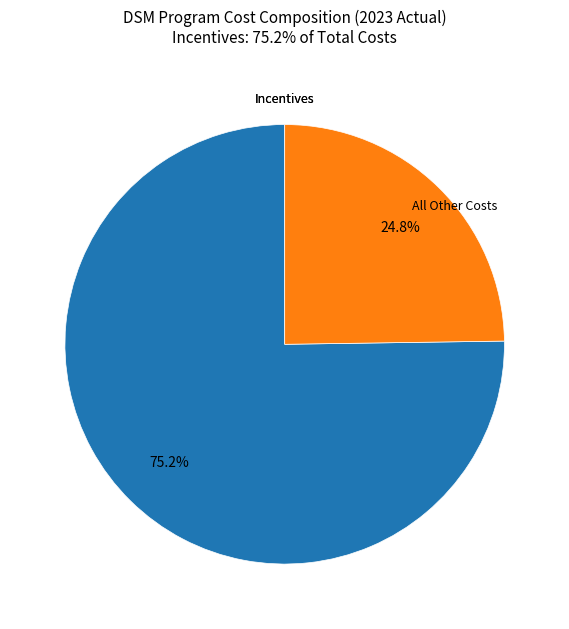

Is there any slice that represents more than half of the pie?

Yes